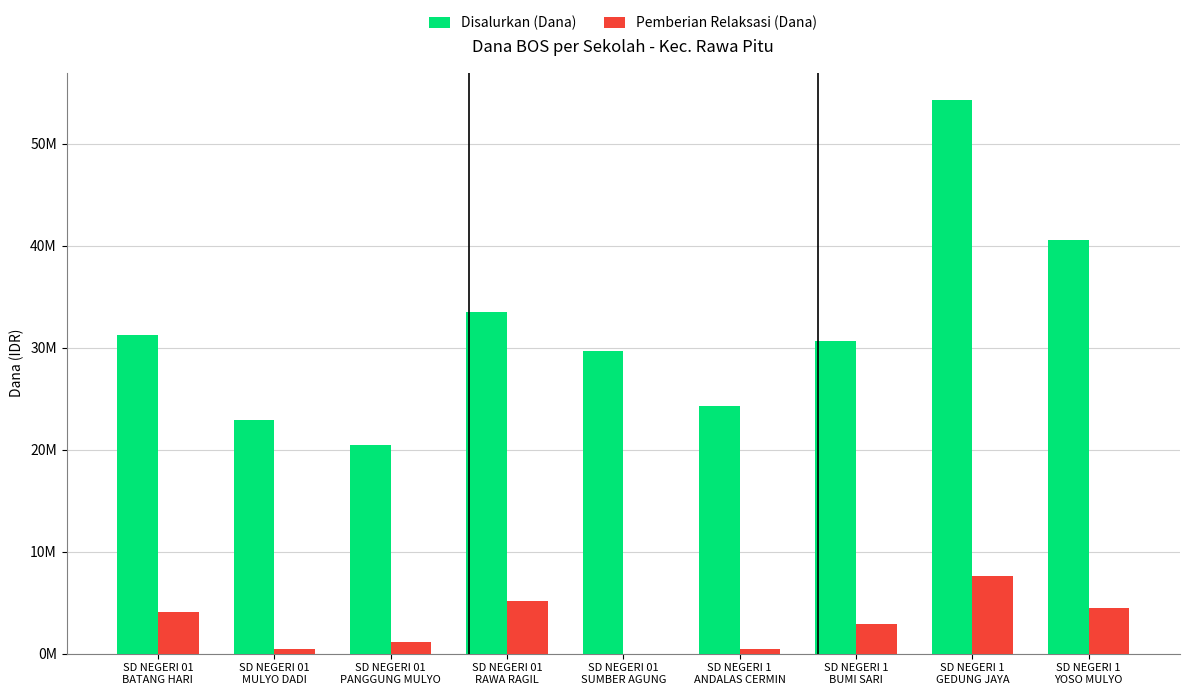

What is the sum of all Pemberian Relaksasi (Dana) values?

26325000